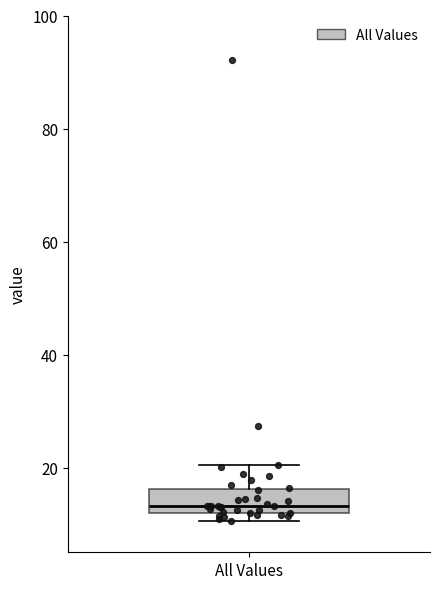

Transcribe this box plot: give where the median line is, the range the box spans, and where the two whiskers end, as read against the y-axis. The values are not printed on the chart, so give them approximately, as read against the axis.

median 14, box 12 to 16, whiskers 10 to 20